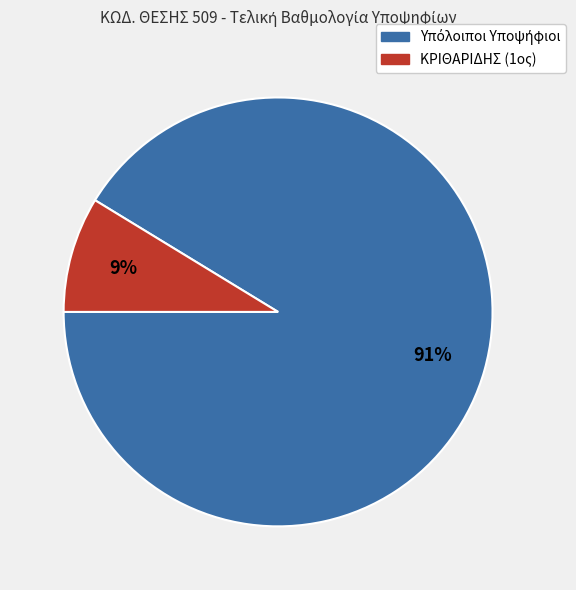

Does any single category account for the majority?

Yes